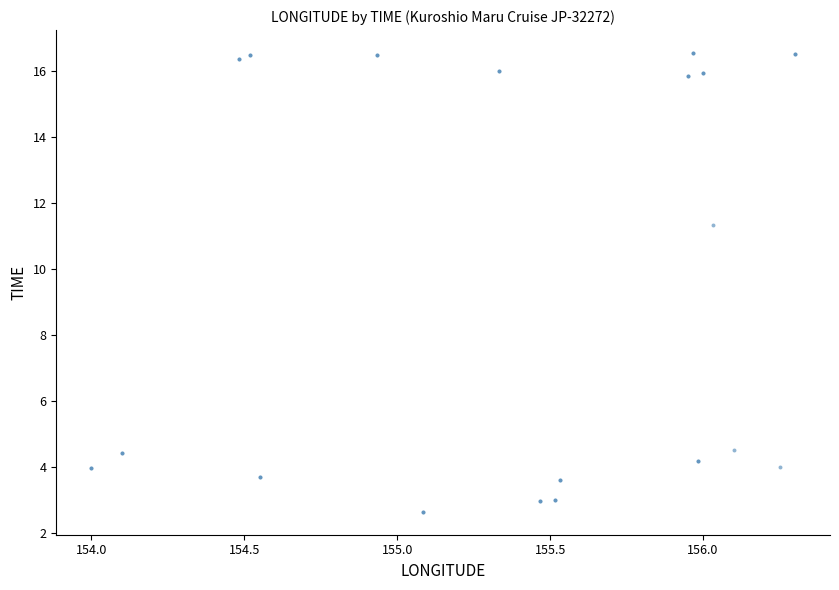

What Y value in the scatter plot is closest to 9?

11.3